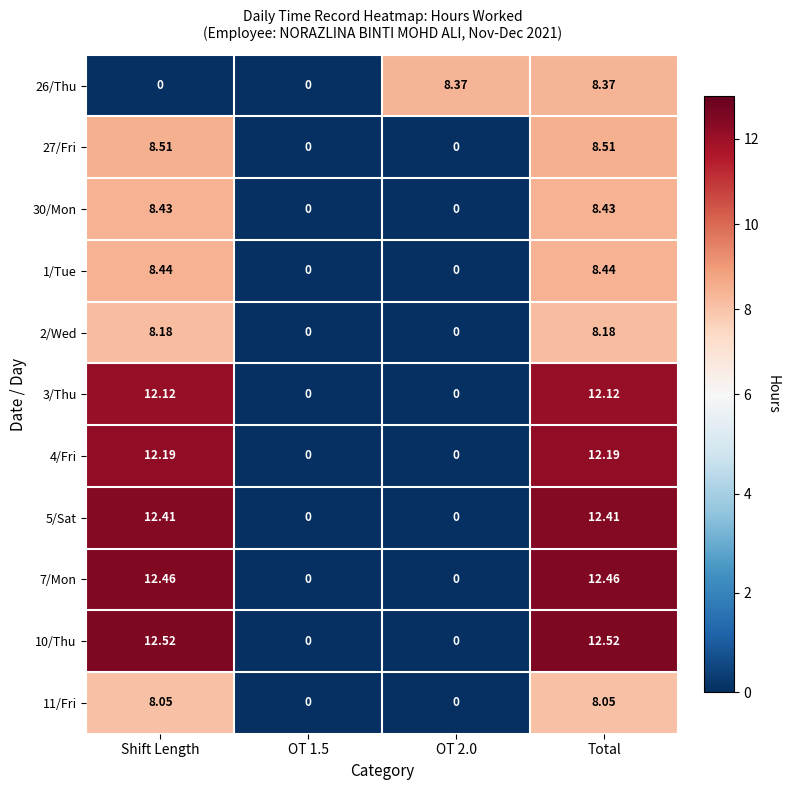

At which category is the sum across all series the highest?

Total